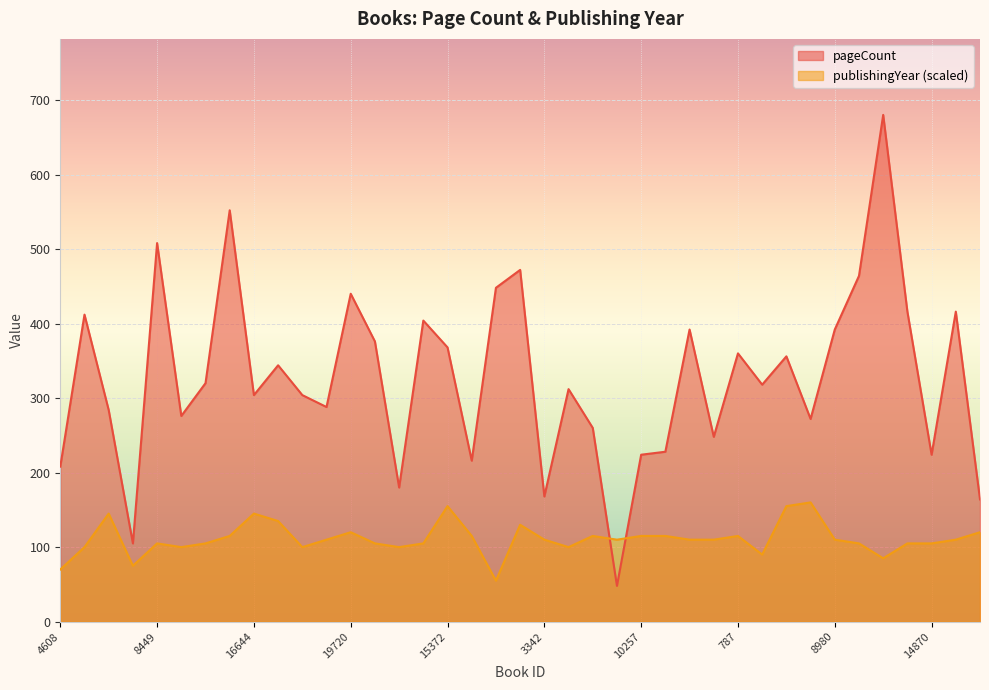

What is the total value across all series at 274?

343